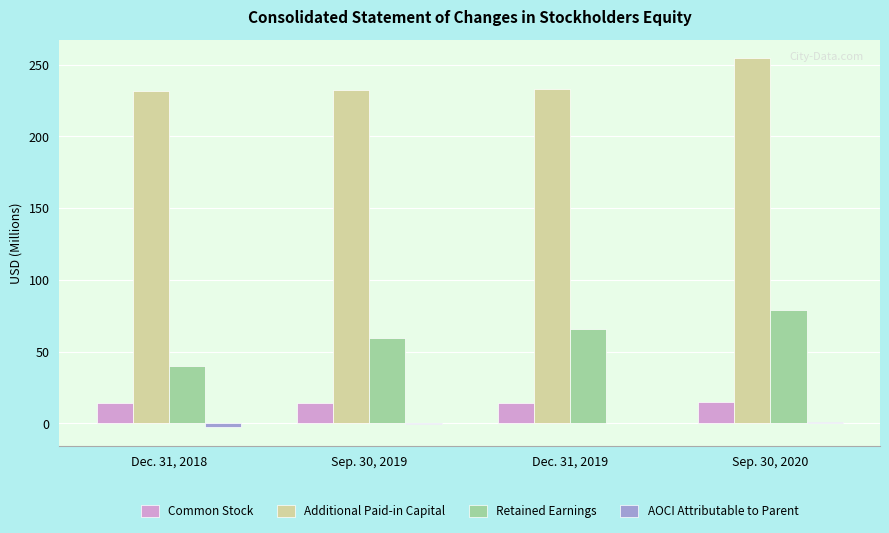

At which category is the sum across all series the highest?

Sep. 30, 2020